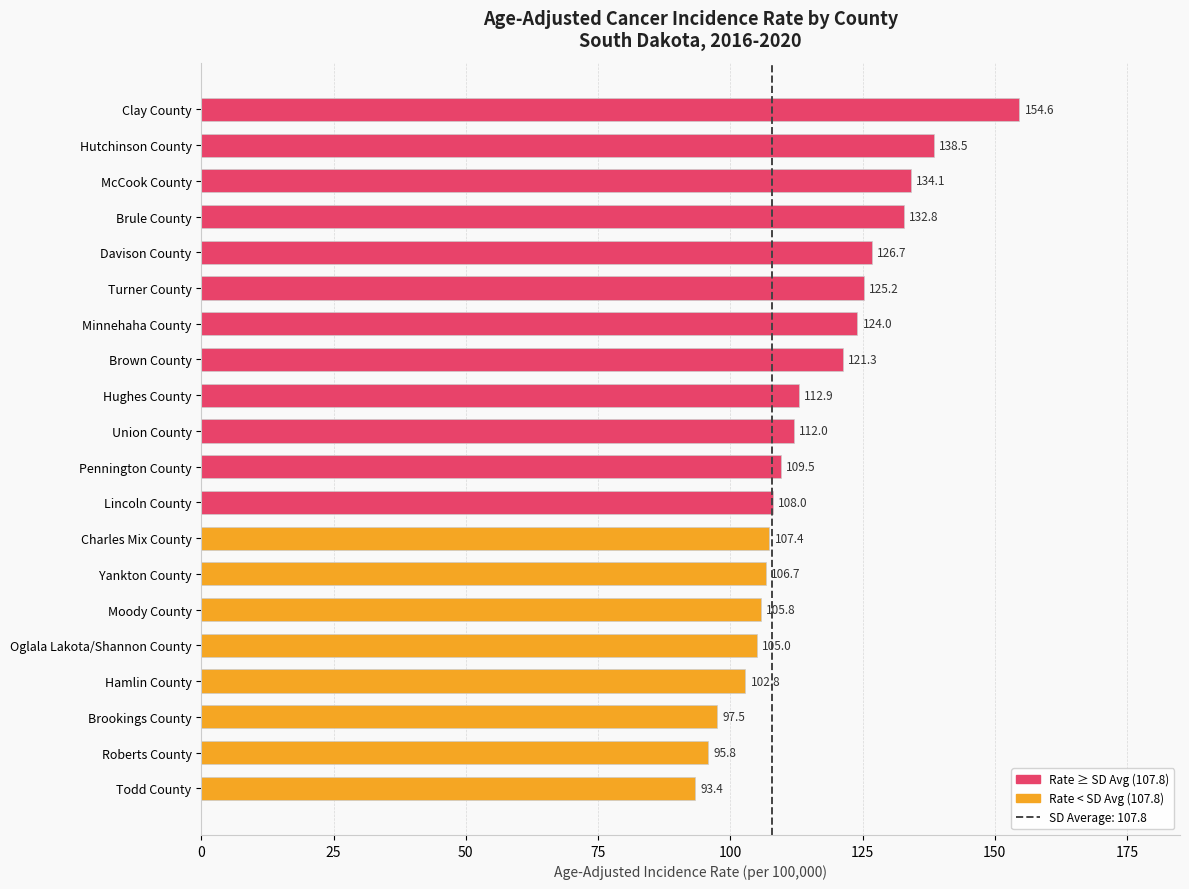

List the labels in order of value, smallest first.

Todd County, Roberts County, Brookings County, Hamlin County, Oglala Lakota/Shannon County, Moody County, Yankton County, Charles Mix County, Lincoln County, Pennington County, Union County, Hughes County, Brown County, Minnehaha County, Turner County, Davison County, Brule County, McCook County, Hutchinson County, Clay County